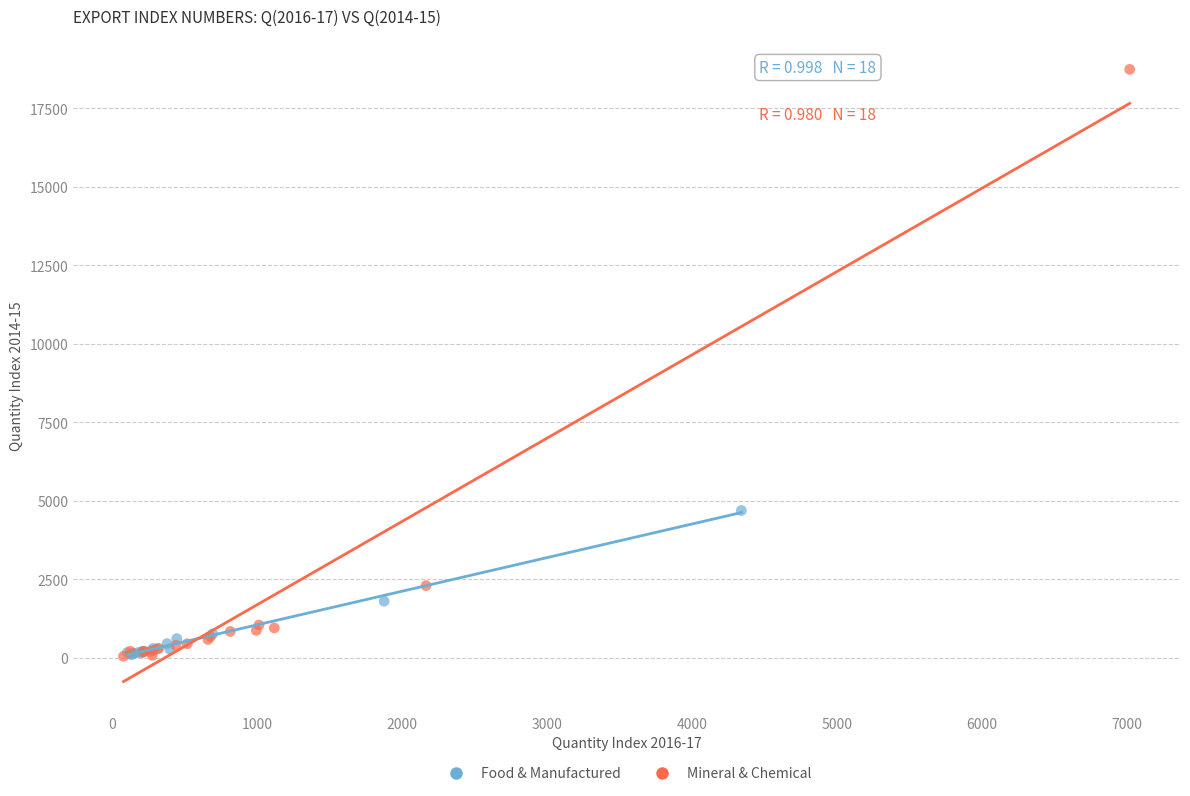

What are all the series names shown in the legend?

Food & Manufactured, Mineral & Chemical